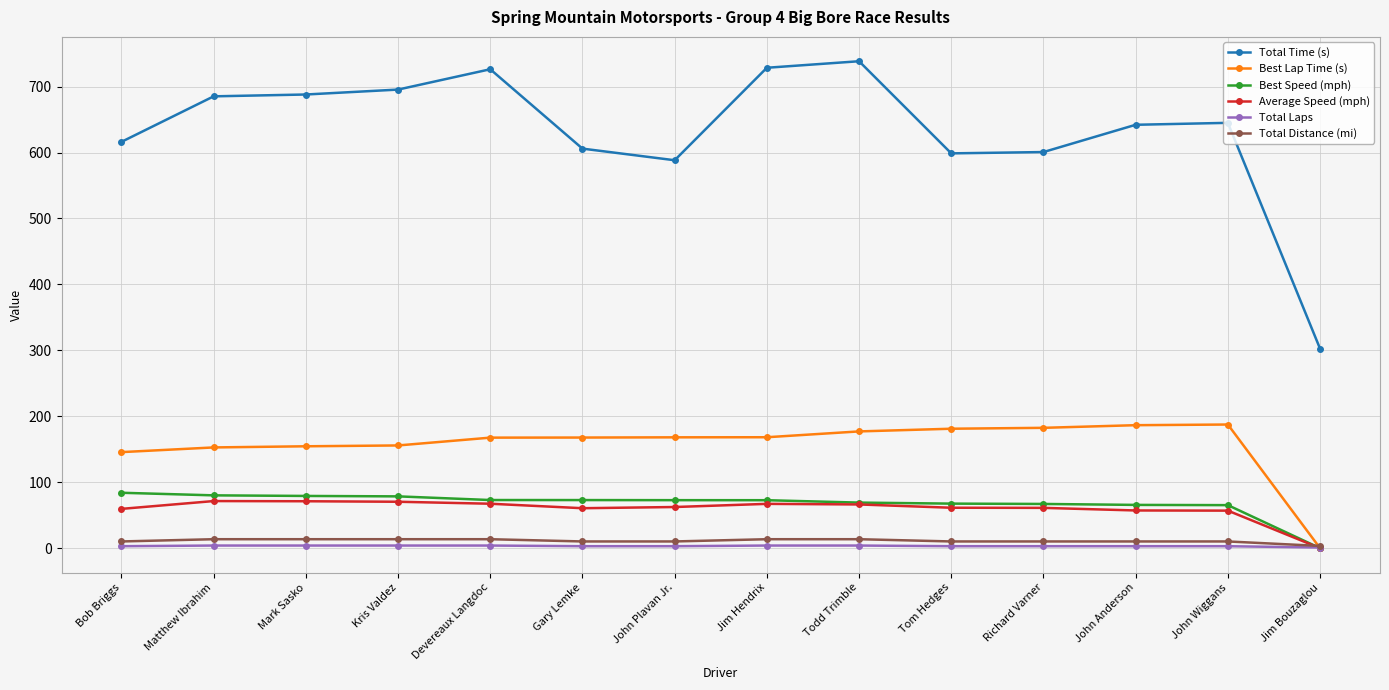

True or false: Best Speed (mph) and Total Time (s) cross at least once.

False